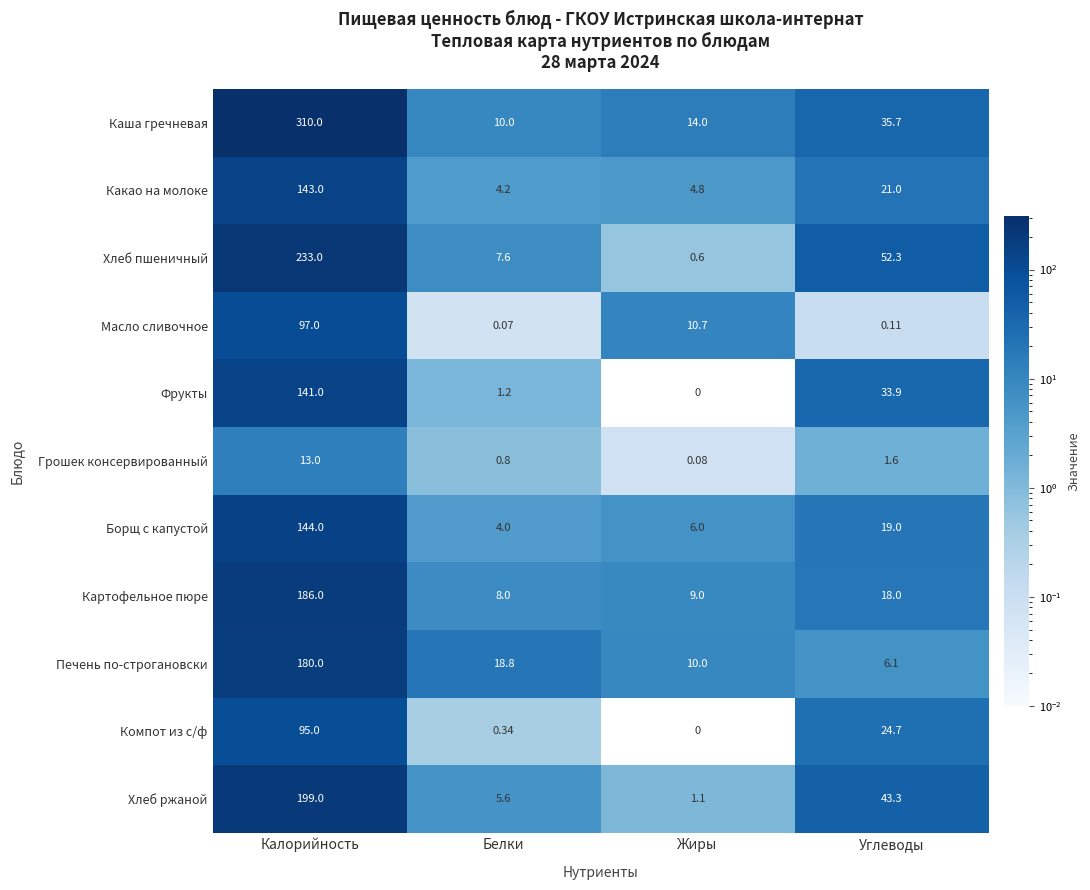

What is the spread (max minus min) of values at Жиры?

14.0